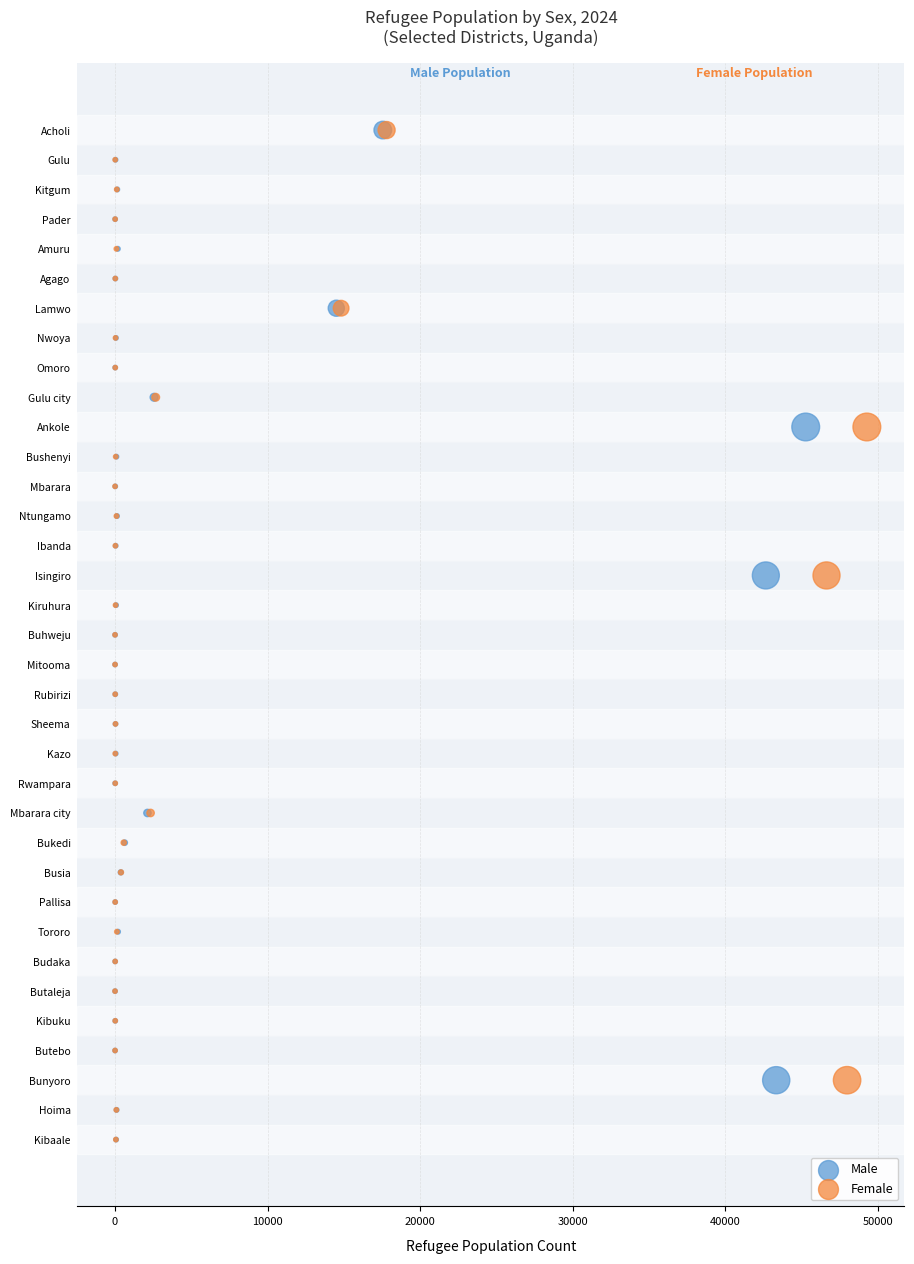

What are all the series names shown in the legend?

Male, Female